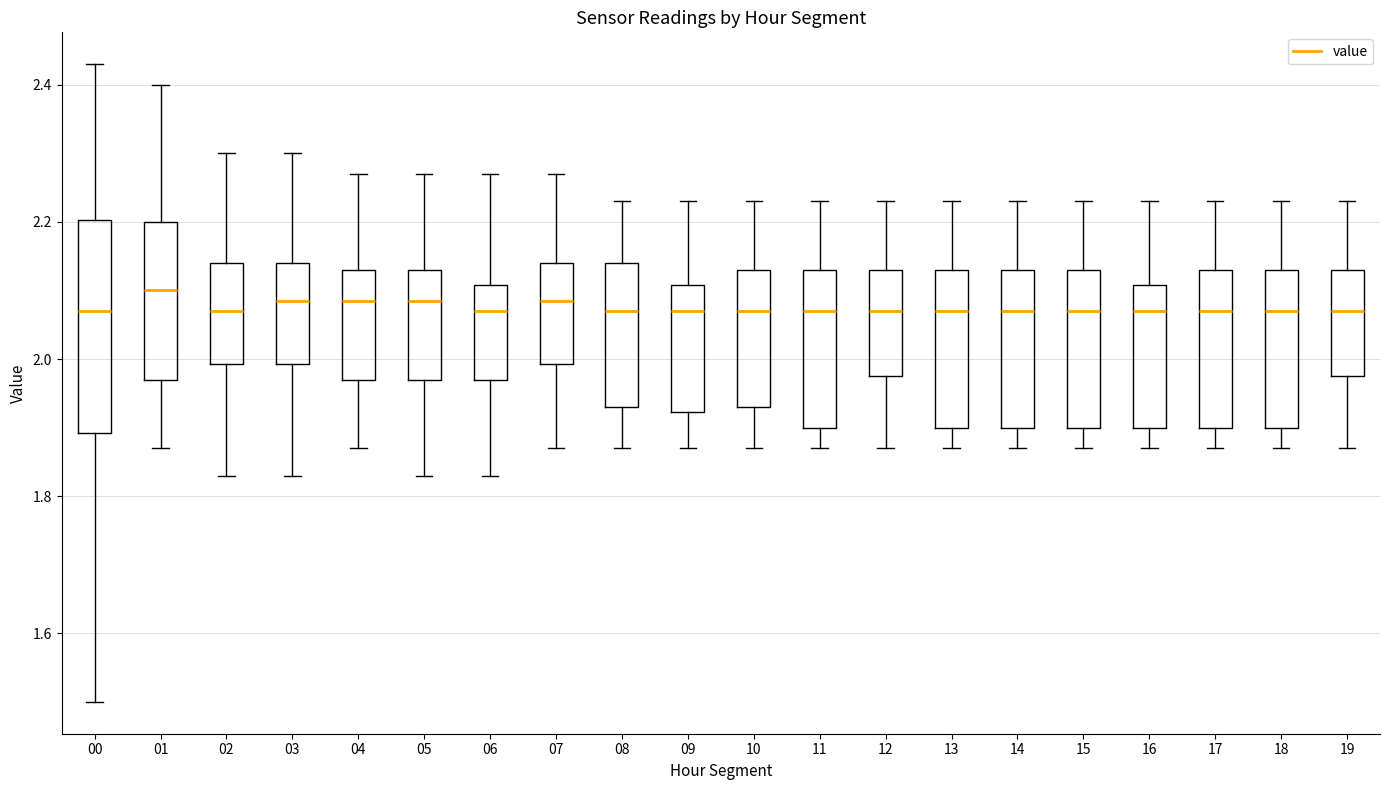

Which box is the tallest, from its lower edge to its upper edge?

00